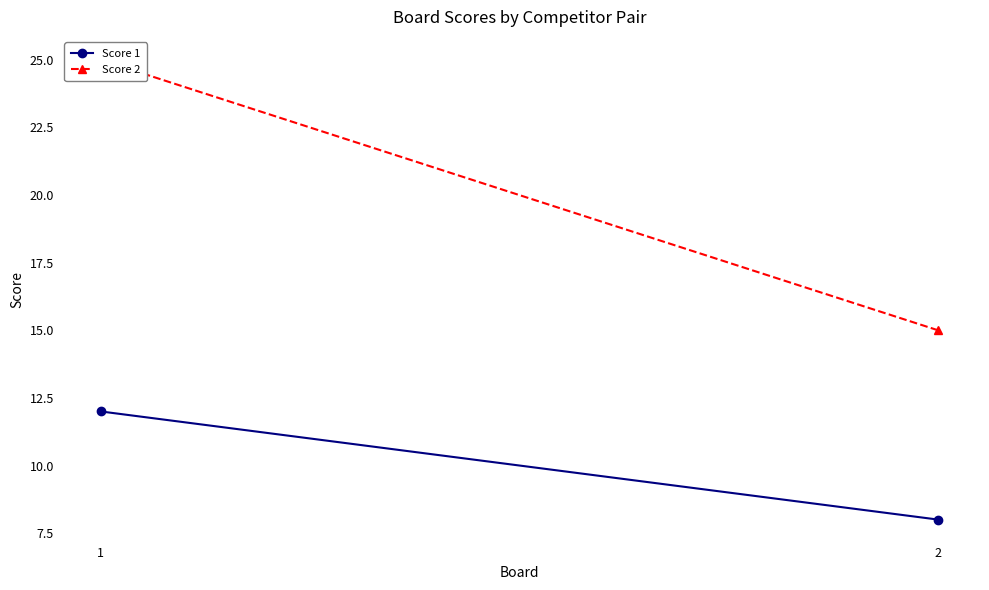

How many categories are shown in the chart?

2